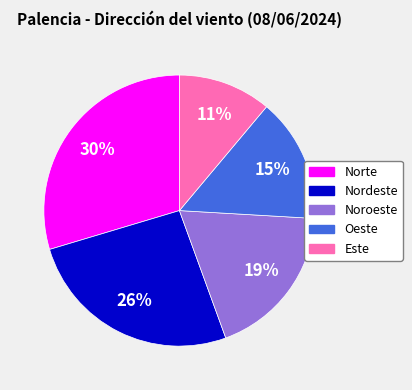

Is the sum of Oeste and Nordeste greater than half?

No